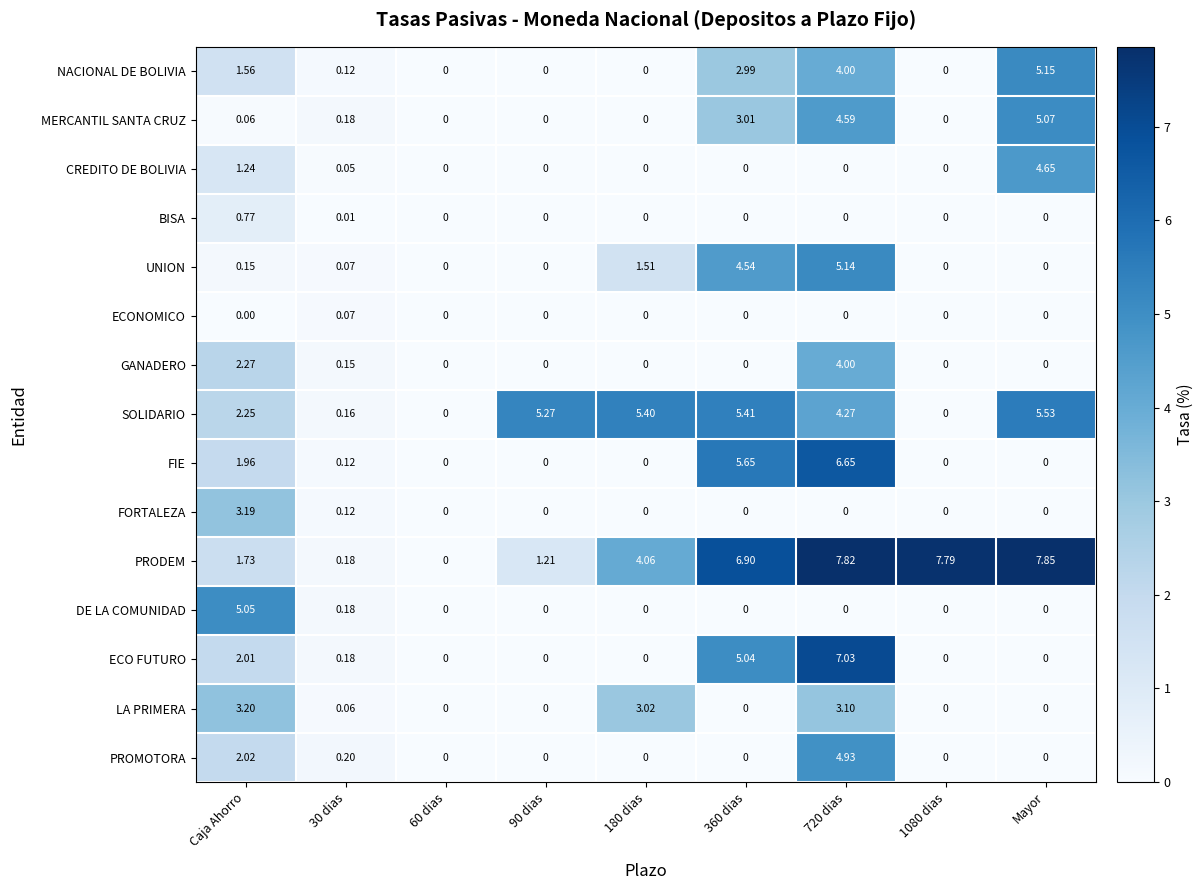

At which label is FIE closest to 3?

Caja Ahorro